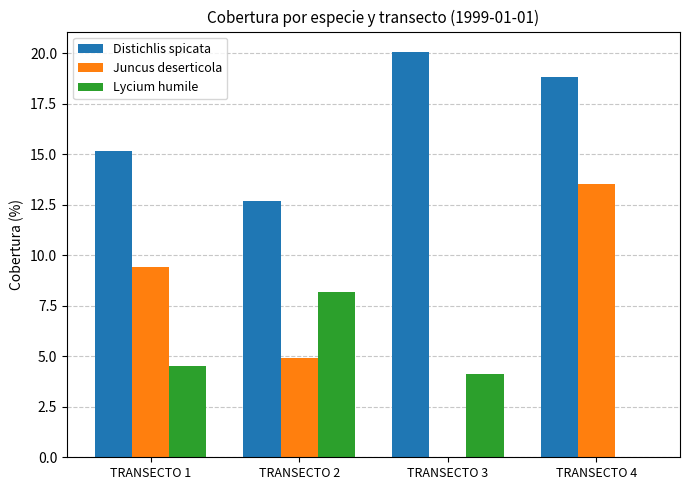

Where does the Lycium humile series first go above 4?

TRANSECTO 1